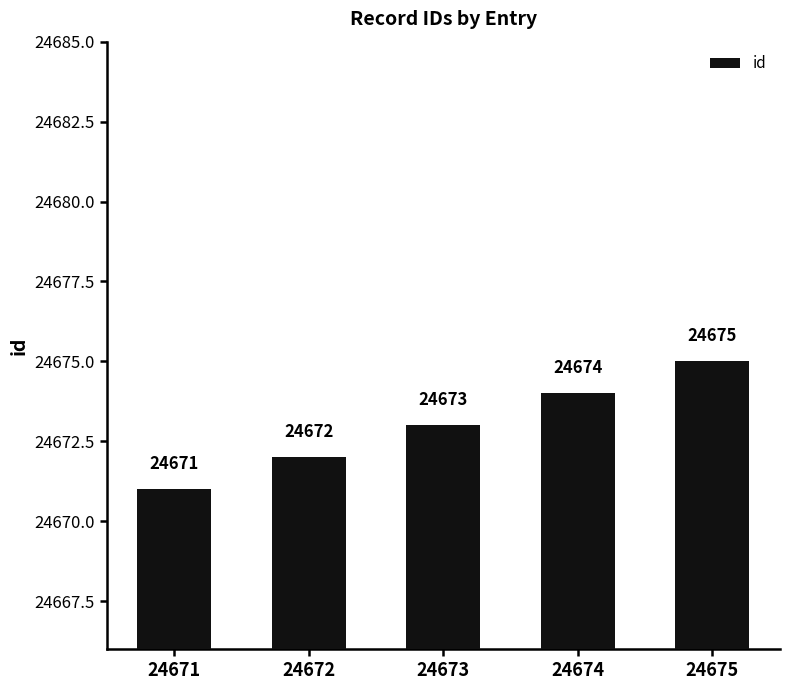

Reading right to left, what are all the values shown in this chart?

24675=24675	24674=24674	24673=24673	24672=24672	24671=24671